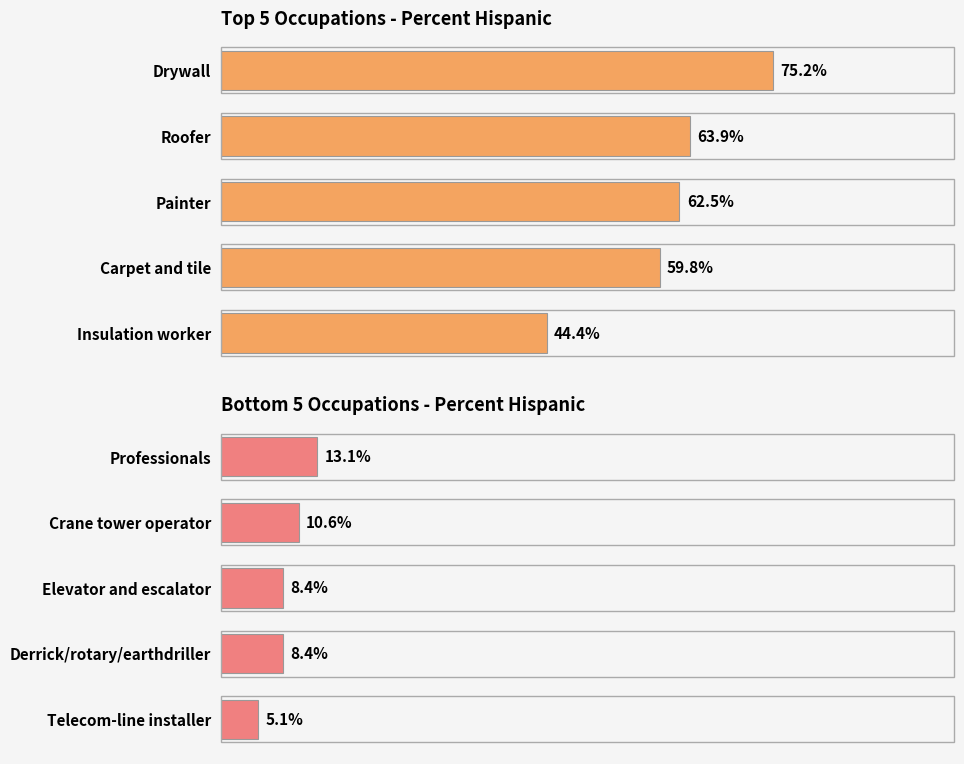

Is it true that Top 5 equals 0.4 at Drywall?

False